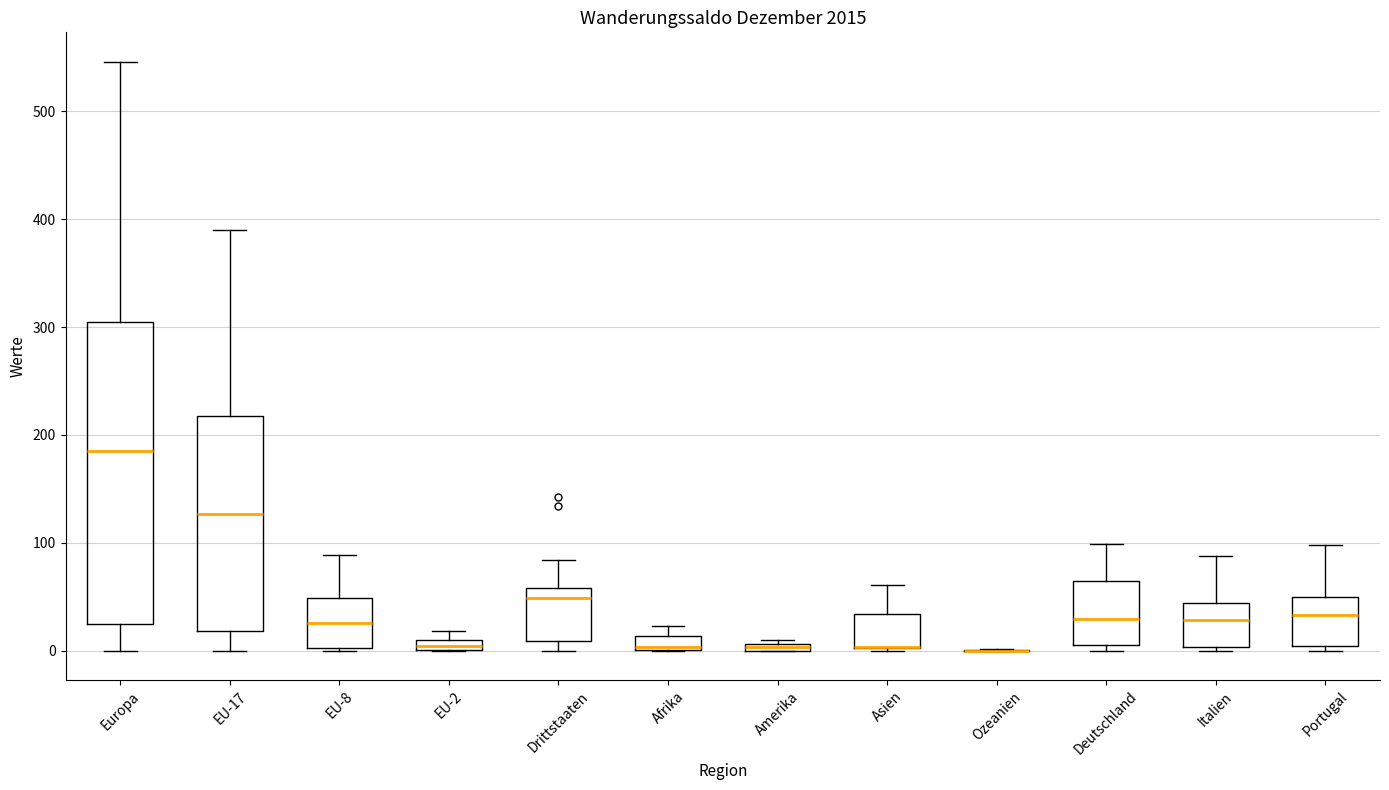

Where does the upper whisker of the box for Europa end on the y-axis? The values are not printed on the chart, so give them approximately, as read against the axis.

550